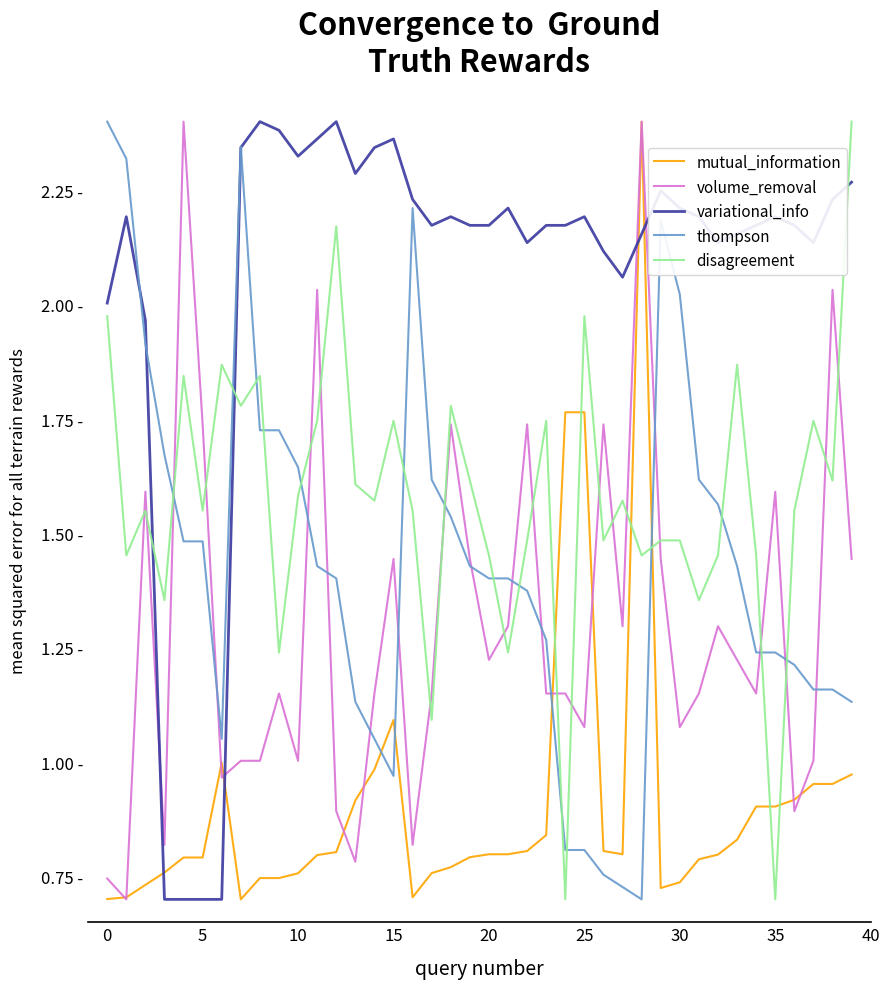

Reading left to right, list all the values displayed in this chart.

mutual_information: 0.7	0.7	0.7	0.8	0.8	0.8	1.0	0.7	0.7	0.7	0.8	0.8	0.8	0.9	1.0	1.1	0.7	0.8	0.8	0.8	0.8	0.8	0.8	0.8	1.8	1.8	0.8	0.8	2.4	0.7	0.7	0.8	0.8	0.8	0.9	0.9	0.9	1.0	1.0	1.0
volume_removal: 0.7	0.7	1.6	0.8	2.4	1.7	1.0	1.0	1.0	1.1	1.0	2.0	0.9	0.8	1.1	1.4	0.8	1.1	1.7	1.4	1.2	1.3	1.7	1.1	1.1	1.1	1.7	1.3	2.4	1.4	1.1	1.1	1.3	1.2	1.1	1.6	0.9	1.0	2.0	1.4
variational_info: 2.0	2.2	2.0	0.7	0.7	0.7	0.7	2.3	2.4	2.4	2.3	2.4	2.4	2.3	2.3	2.4	2.2	2.2	2.2	2.2	2.2	2.2	2.1	2.2	2.2	2.2	2.1	2.1	2.2	2.2	2.2	2.2	2.1	2.2	2.2	2.2	2.2	2.1	2.2	2.3
thompson: 2.4	2.3	1.9	1.7	1.5	1.5	1.1	2.3	1.7	1.7	1.6	1.4	1.4	1.1	1.1	1.0	2.2	1.6	1.5	1.4	1.4	1.4	1.4	1.3	0.8	0.8	0.8	0.7	0.7	2.2	2.0	1.6	1.6	1.4	1.2	1.2	1.2	1.2	1.2	1.1
disagreement: 2.0	1.5	1.5	1.4	1.8	1.5	1.9	1.8	1.8	1.2	1.6	1.7	2.2	1.6	1.6	1.7	1.5	1.1	1.8	1.6	1.5	1.2	1.5	1.7	0.7	2.0	1.5	1.6	1.5	1.5	1.5	1.4	1.5	1.9	1.5	0.7	1.5	1.7	1.6	2.4